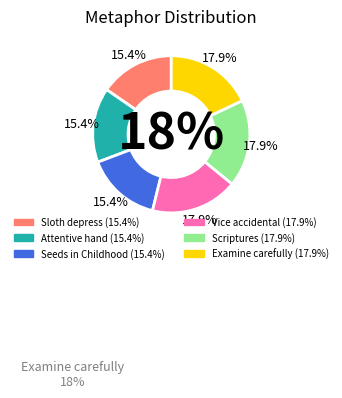

Does Examine carefully account for over 50% of the chart?

No